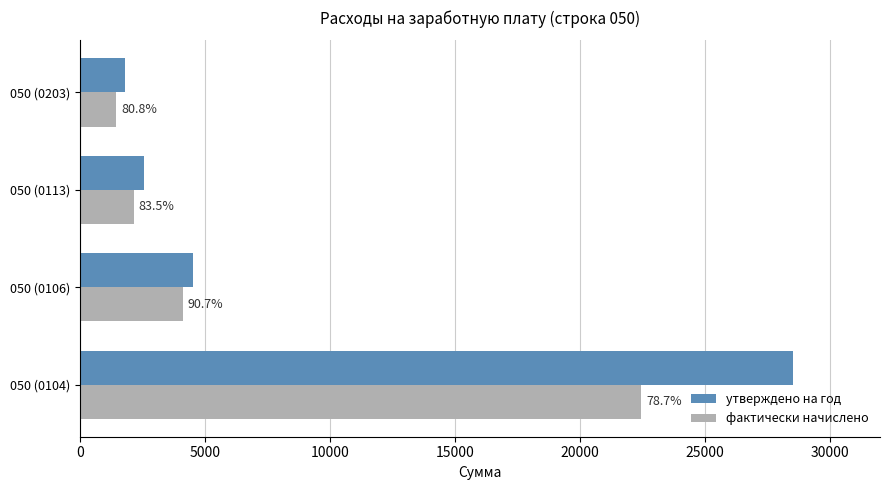

Count the number of categories in the chart.

4